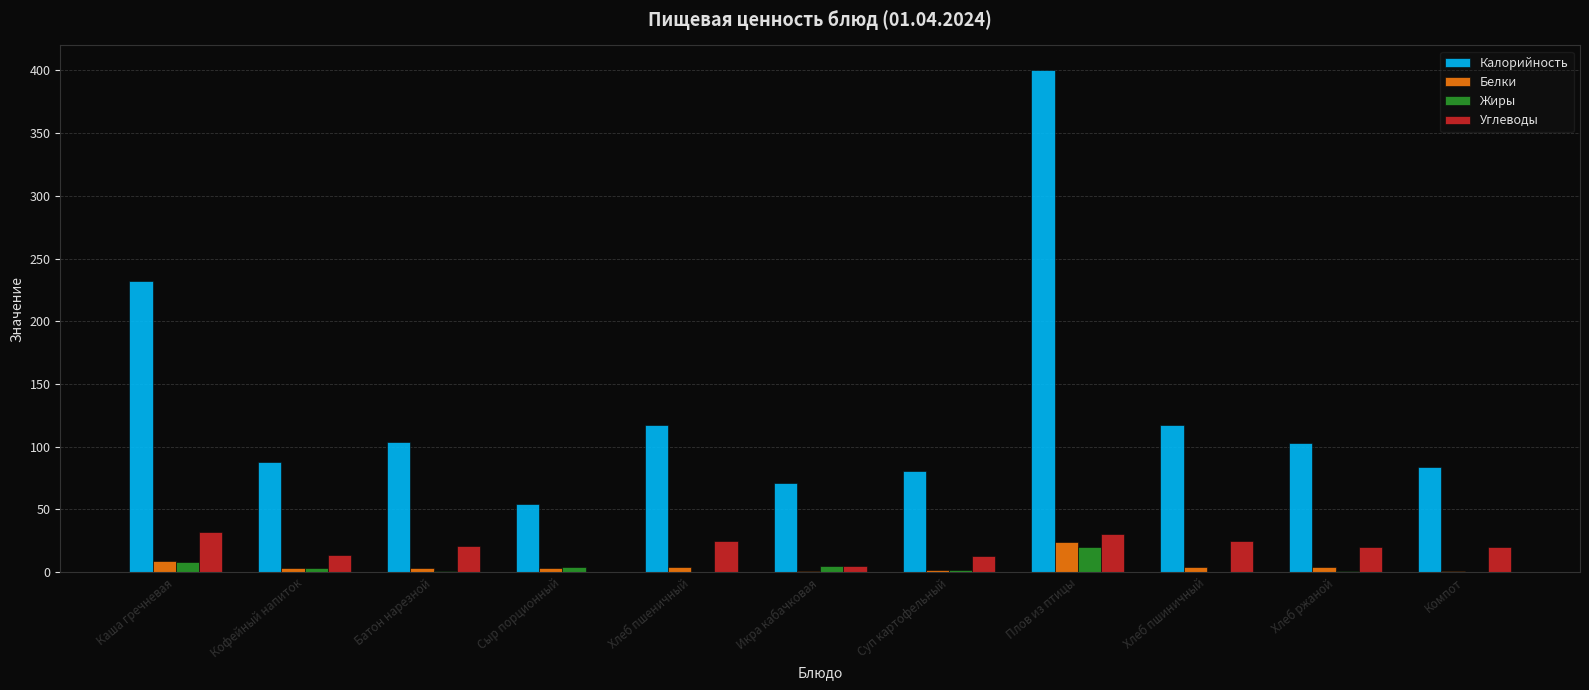

Count the number of data series in this chart.

4